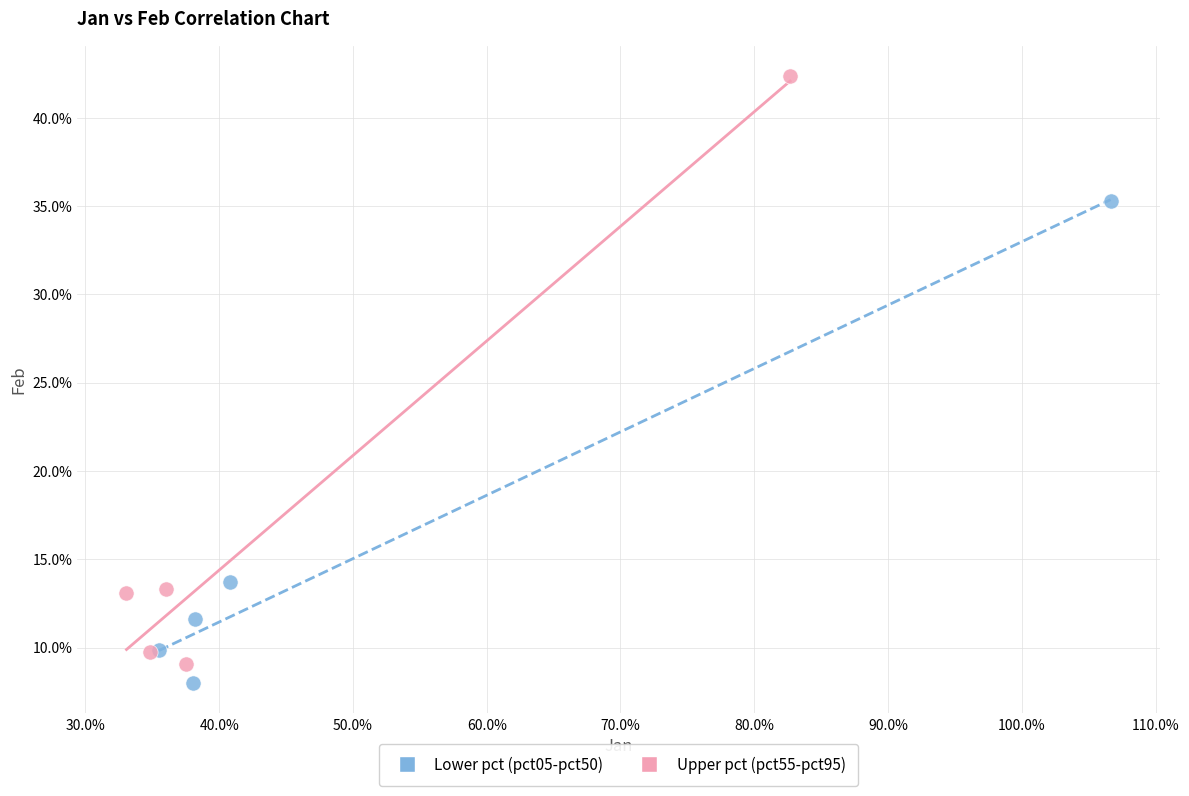

Which series reaches the minimum Y coordinate?

Lower pct (pct05-pct50)